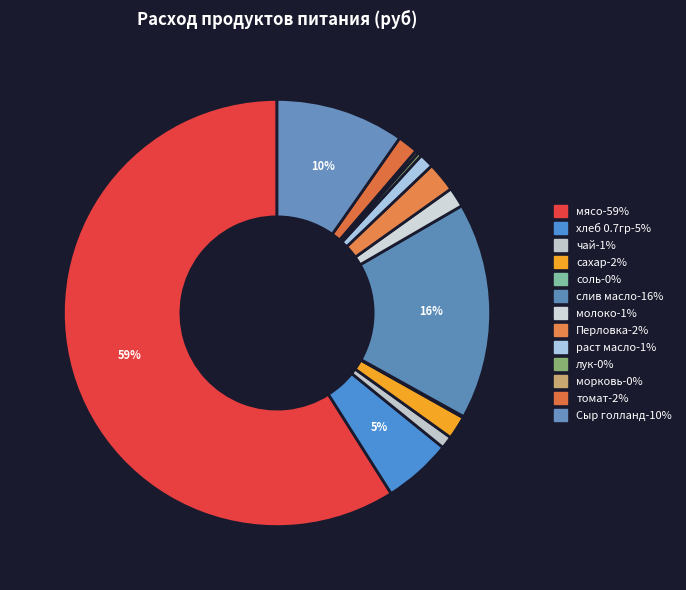

How many segments does this pie chart have?

13